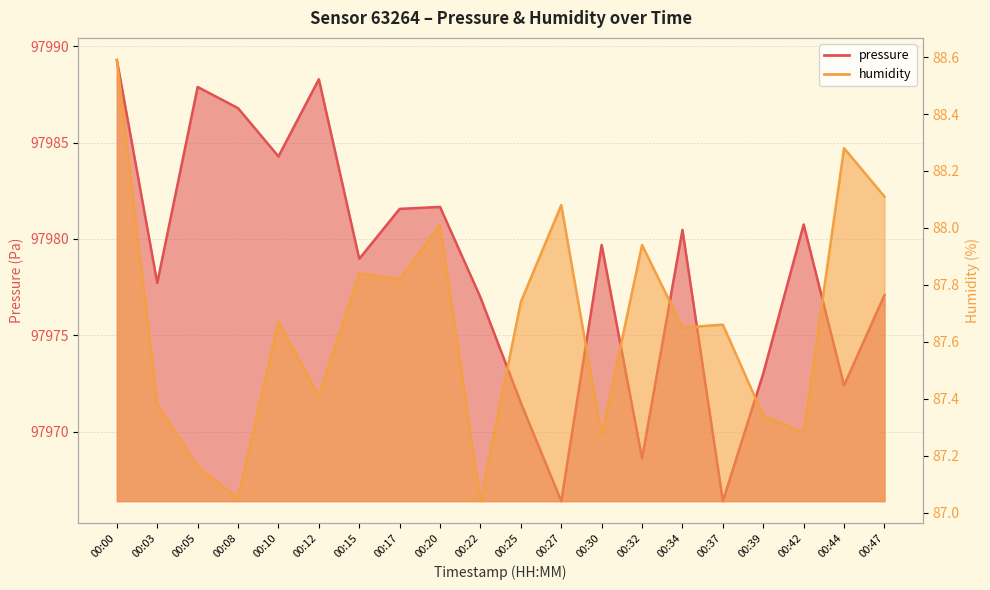

True or false: humidity and pressure intersect in this chart.

False